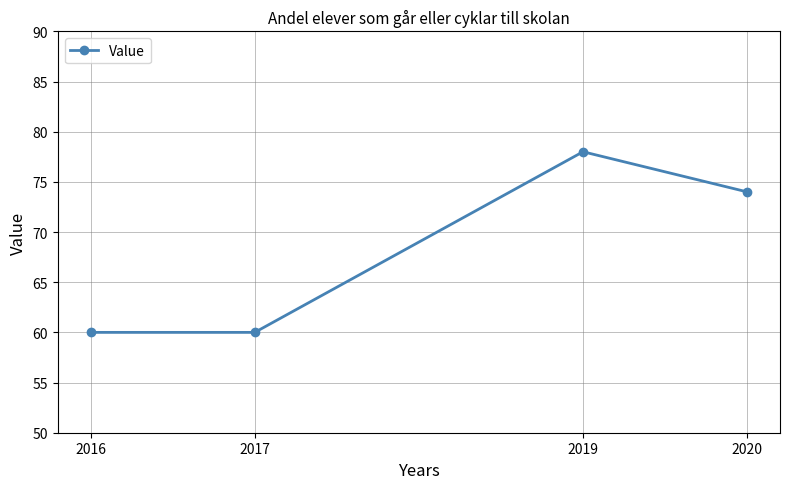

True or false: there are more than 1 points higher than both neighbors.

False